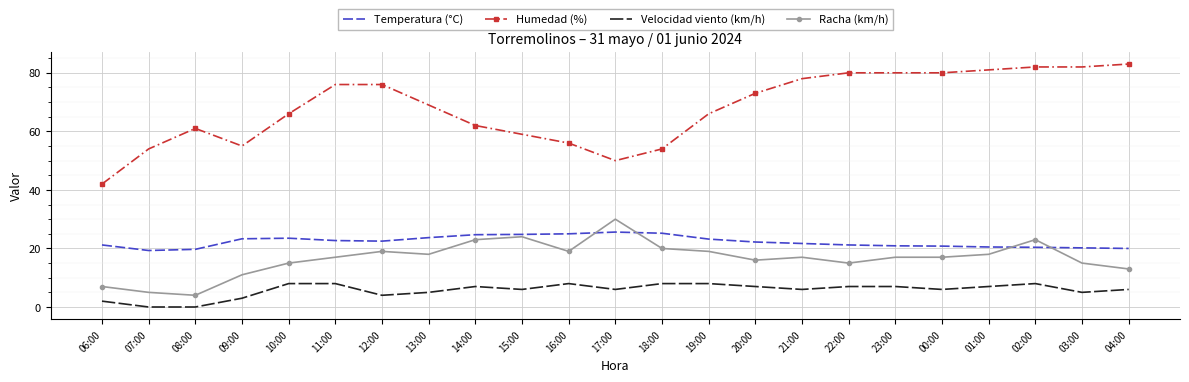

What is the difference between the maximum and minimum values in the Humedad (%) series?

41.0